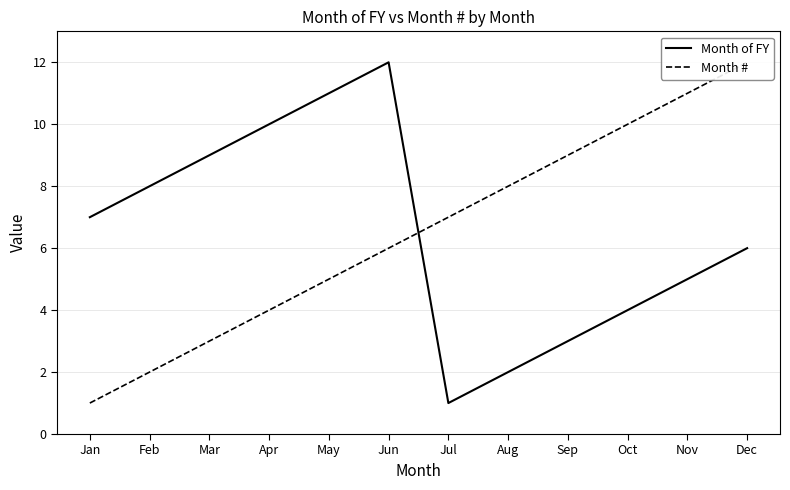

Is this an area chart (filled region under the line)?

No